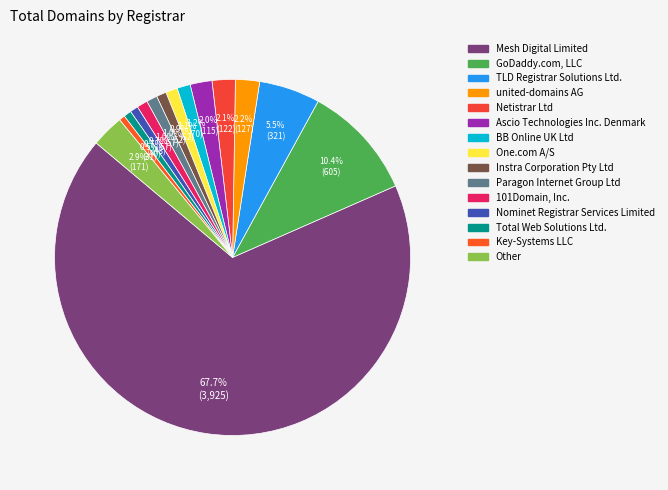

Between BB Online UK Ltd and TLD Registrar Solutions Ltd., which is larger?

TLD Registrar Solutions Ltd.